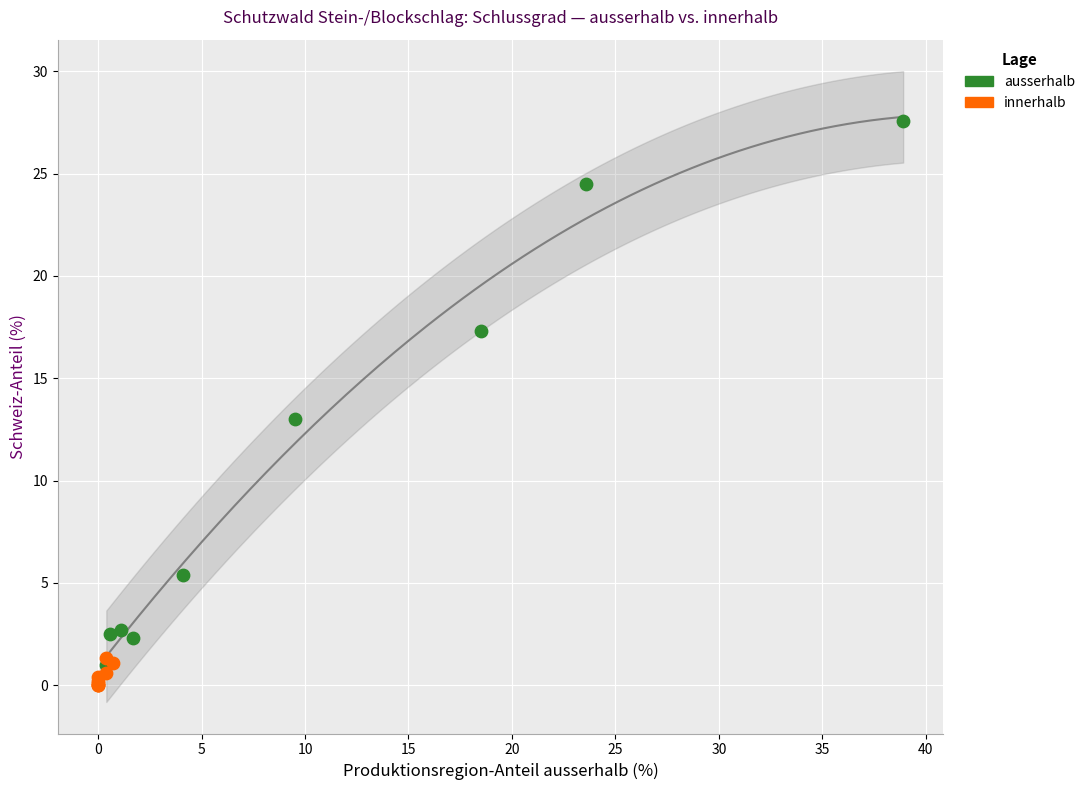

What are all the series names shown in the legend?

ausserhalb, innerhalb